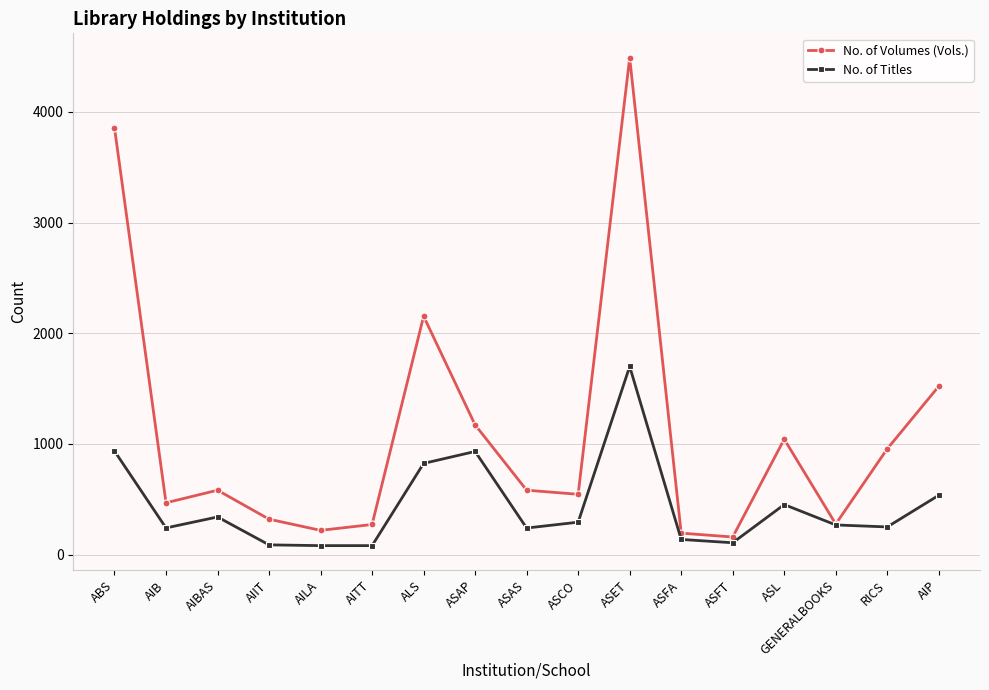

Between AIIT and ALS, which series saw the biggest shift?

No. of Volumes (Vols.)